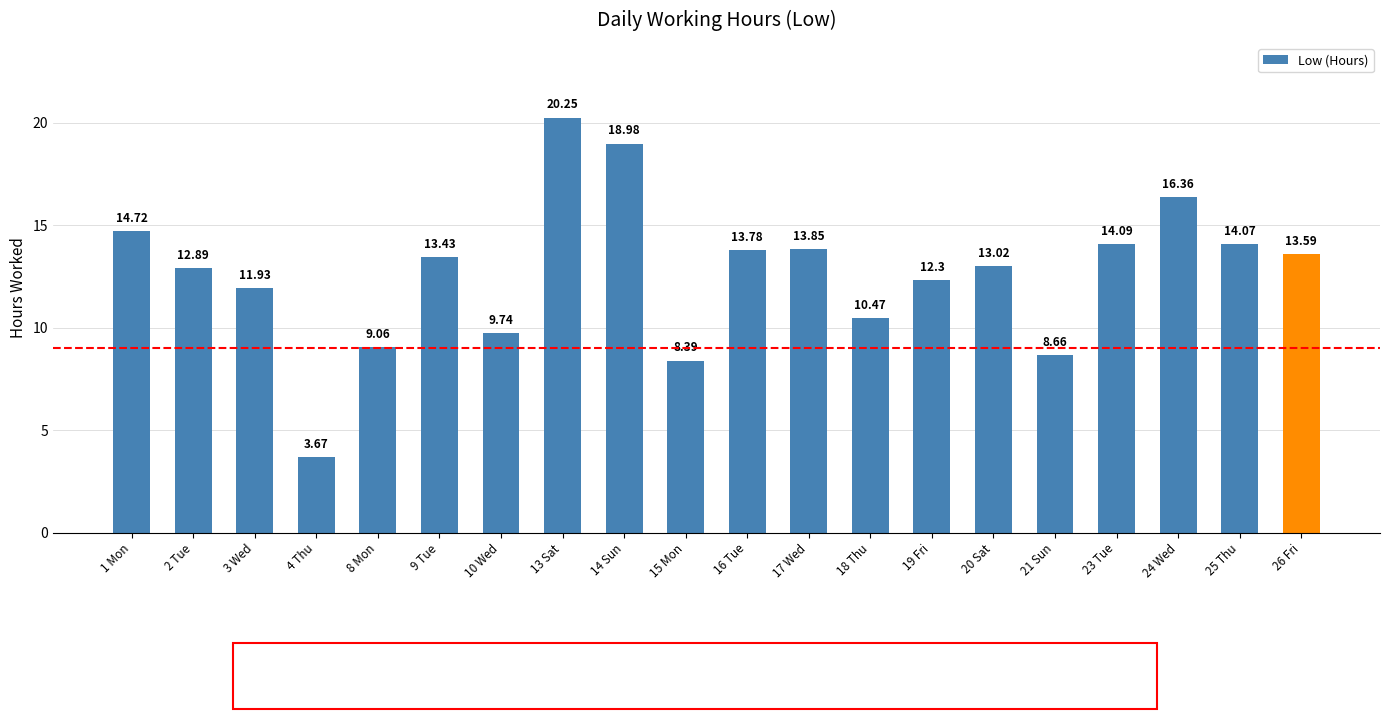

What position from the right is 14 Sun?

12